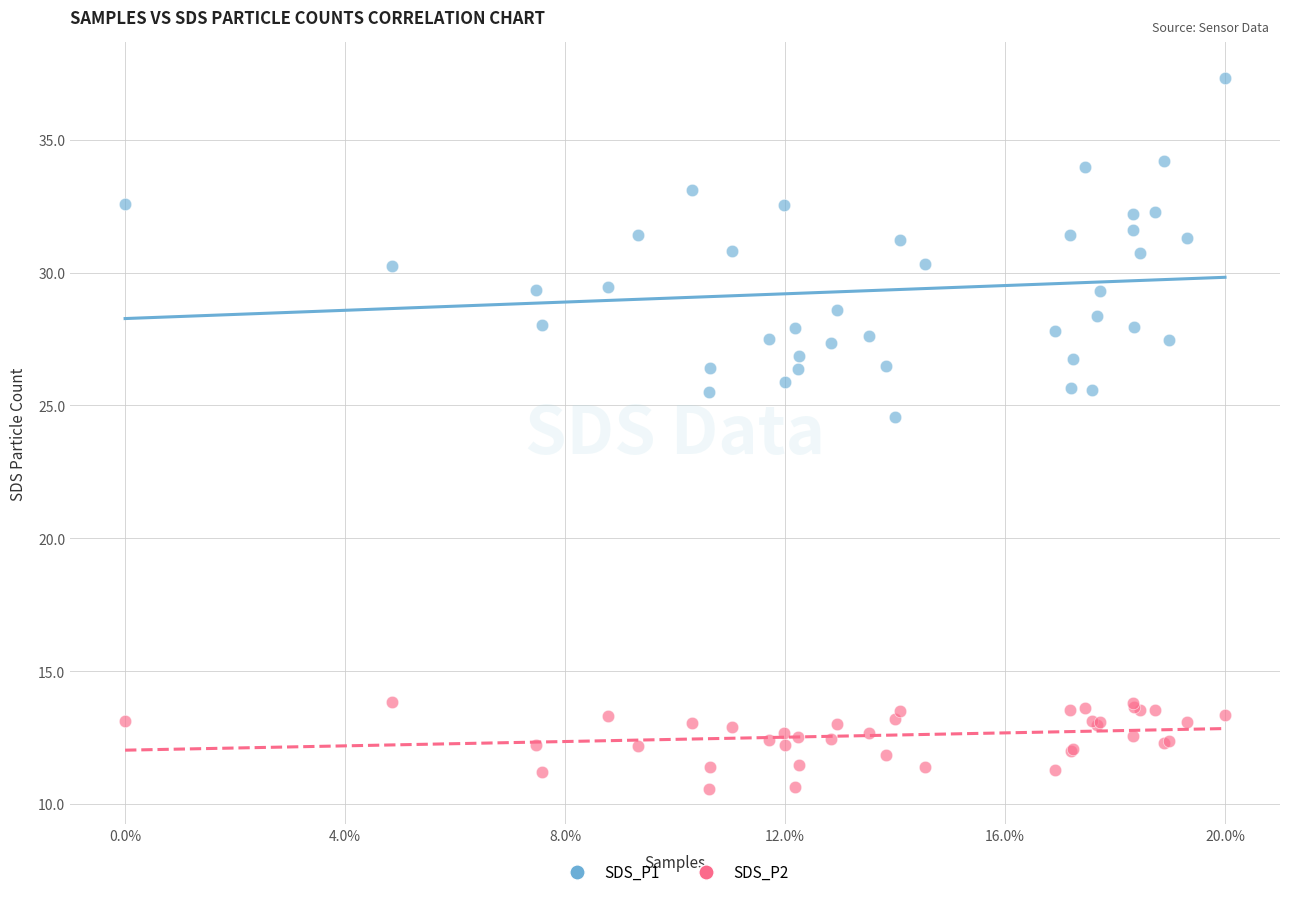

What is the X range (max minus min) for the scatter plot?

1.0